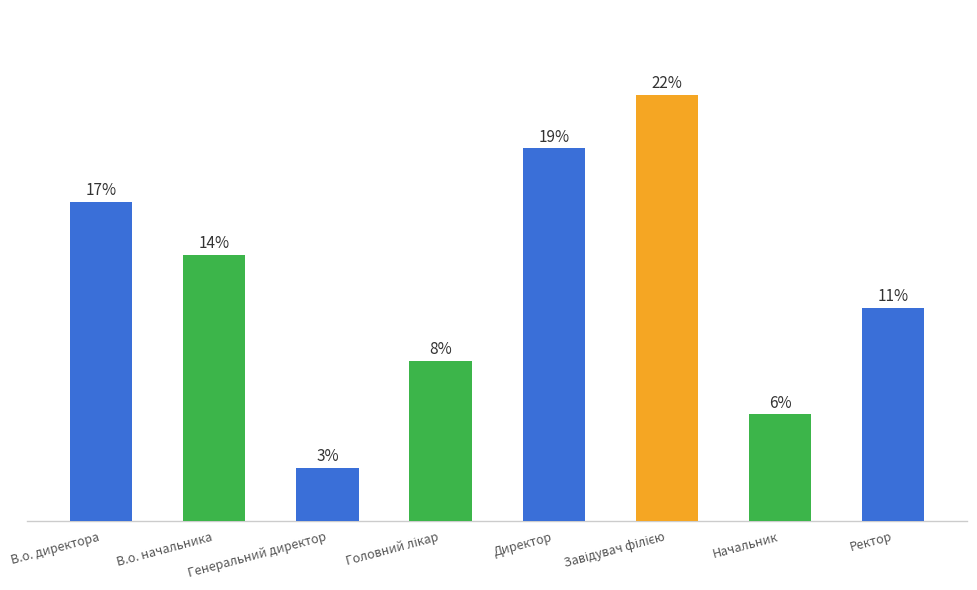

Are the bars horizontal?

No